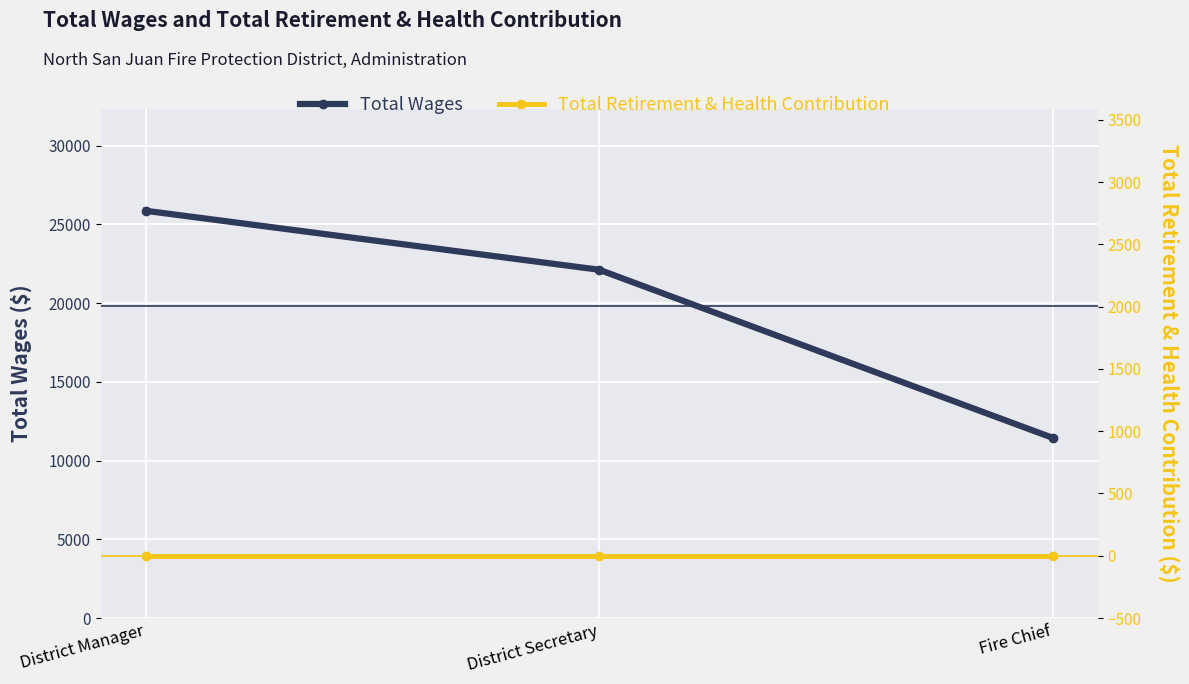

At which category does the chart reach its peak across all series?

District Manager